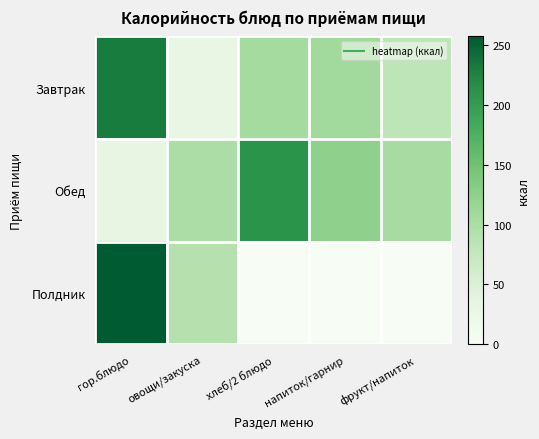

Reading left to right, extract all data points from this chart.

Завтрак: гор.блюдо=230.4	овощи/закуска=31.2	хлеб/2 блюдо=104.7	напиток/гарнир=108.7	фрукт/напиток=81.6
Обед: гор.блюдо=32.6	овощи/закуска=99.0	хлеб/2 блюдо=209.5	напиток/гарнир=125.6	фрукт/напиток=104.4
Полдник: гор.блюдо=257.5	овощи/закуска=90.5	хлеб/2 блюдо=0.0	напиток/гарнир=0.0	фрукт/напиток=0.0